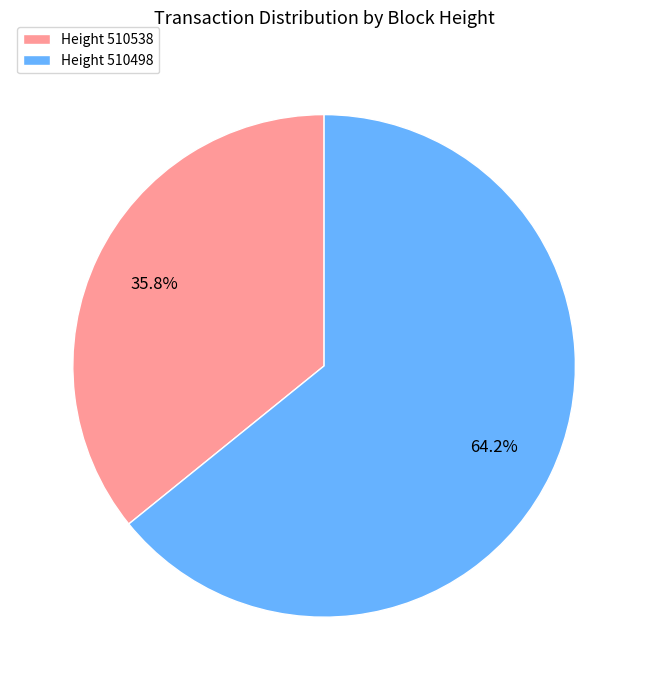

Which slice represents more than half of the pie?

Height 510498